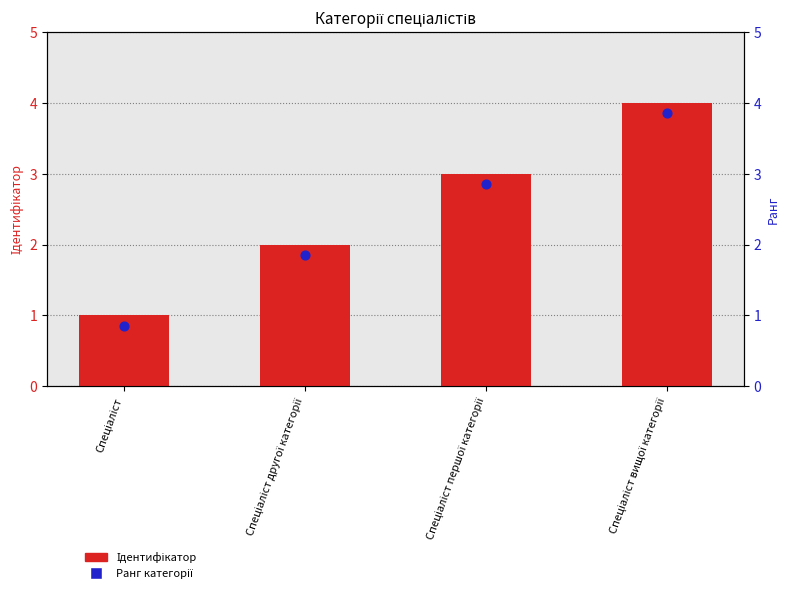

Which series has the largest total across all categories?

Ідентифікатор